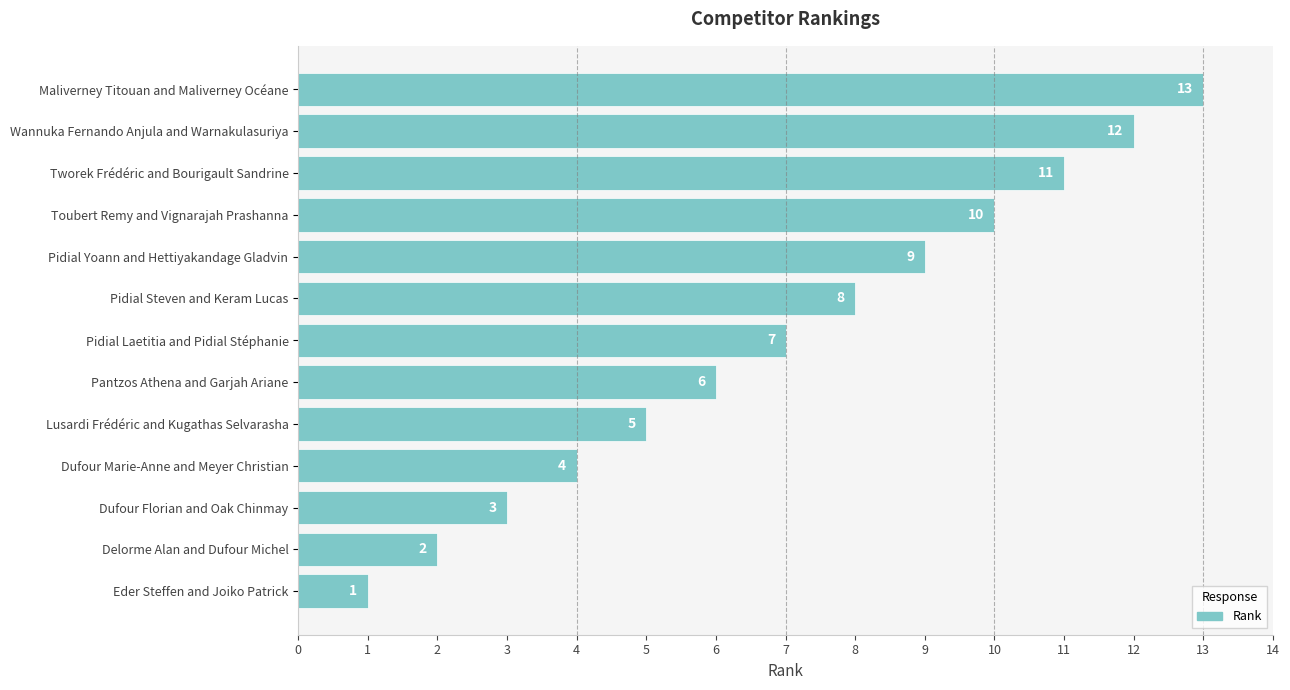

List the labels in order of value, smallest first.

Eder Steffen and Joiko Patrick, Delorme Alan and Dufour Michel, Dufour Florian and Oak Chinmay, Dufour Marie-Anne and Meyer Christian, Lusardi Frédéric and Kugathas Selvarasha, Pantzos Athena and Garjah Ariane, Pidial Laetitia and Pidial Stéphanie, Pidial Steven and Keram Lucas, Pidial Yoann and Hettiyakandage Gladvin, Toubert Remy and Vignarajah Prashanna, Tworek Frédéric and Bourigault Sandrine, Wannuka Fernando Anjula and Warnakulasuriya, Maliverney Titouan and Maliverney Océane